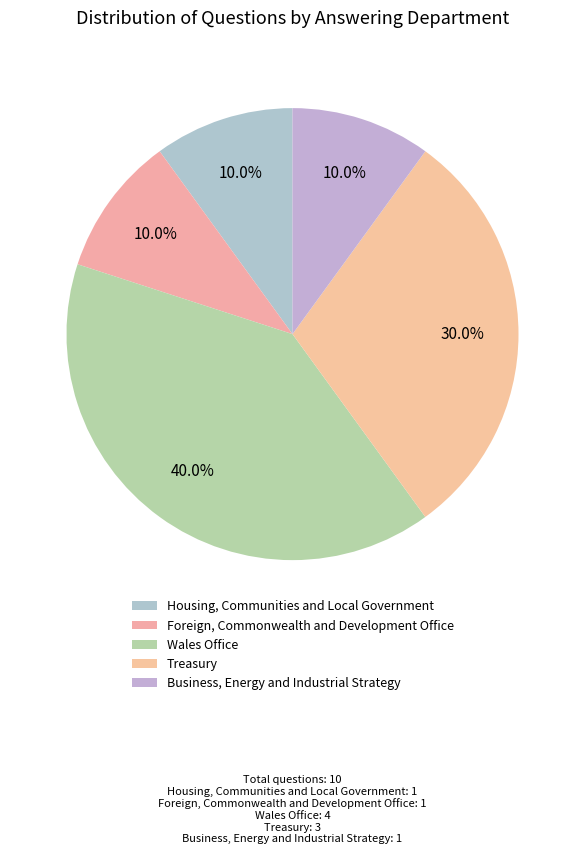

Count the number of slices in the pie.

5